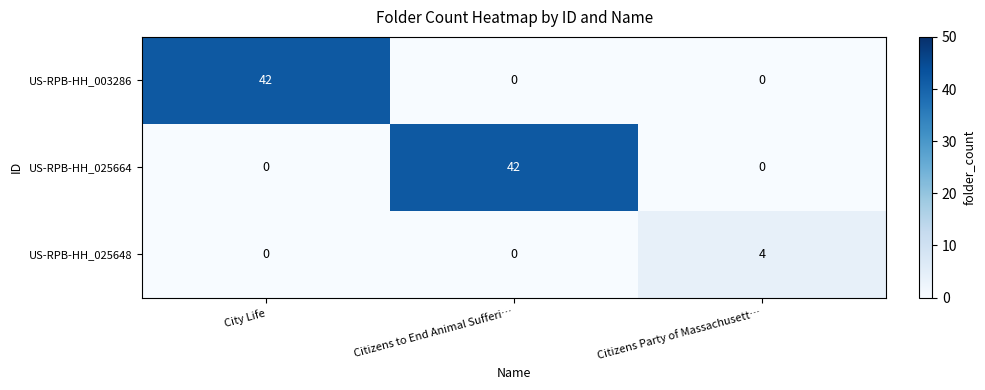

What is the greatest value displayed?

42